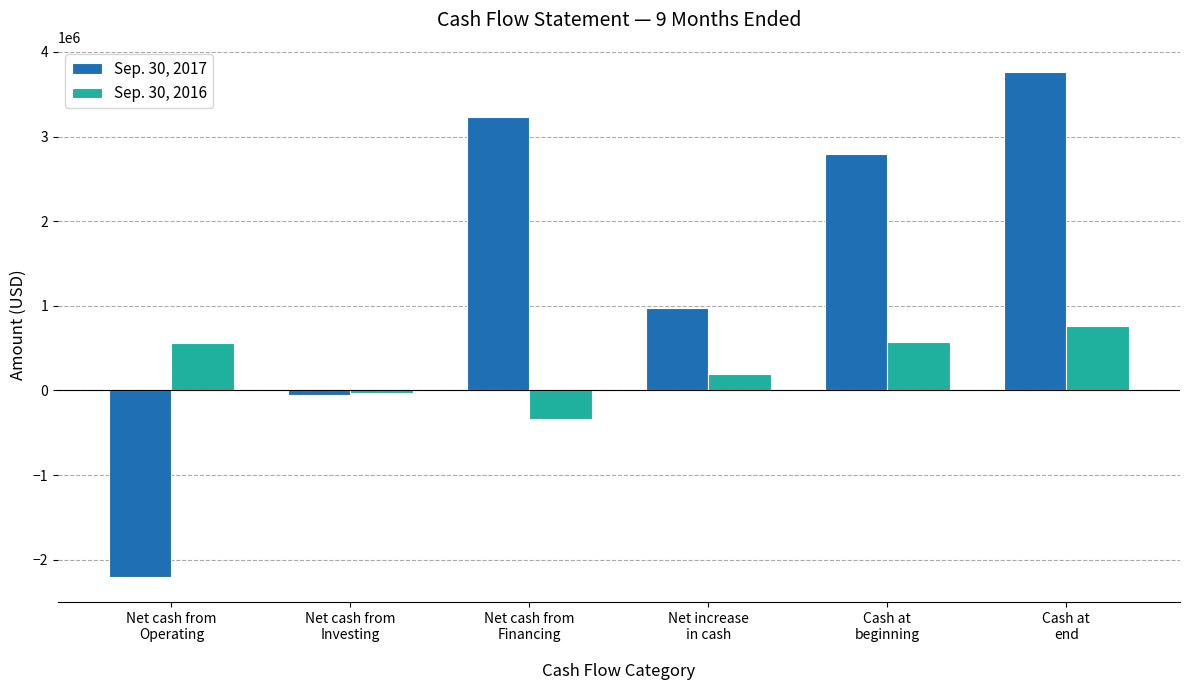

At which label does Sep. 30, 2016 reach its peak?

Cash at
end